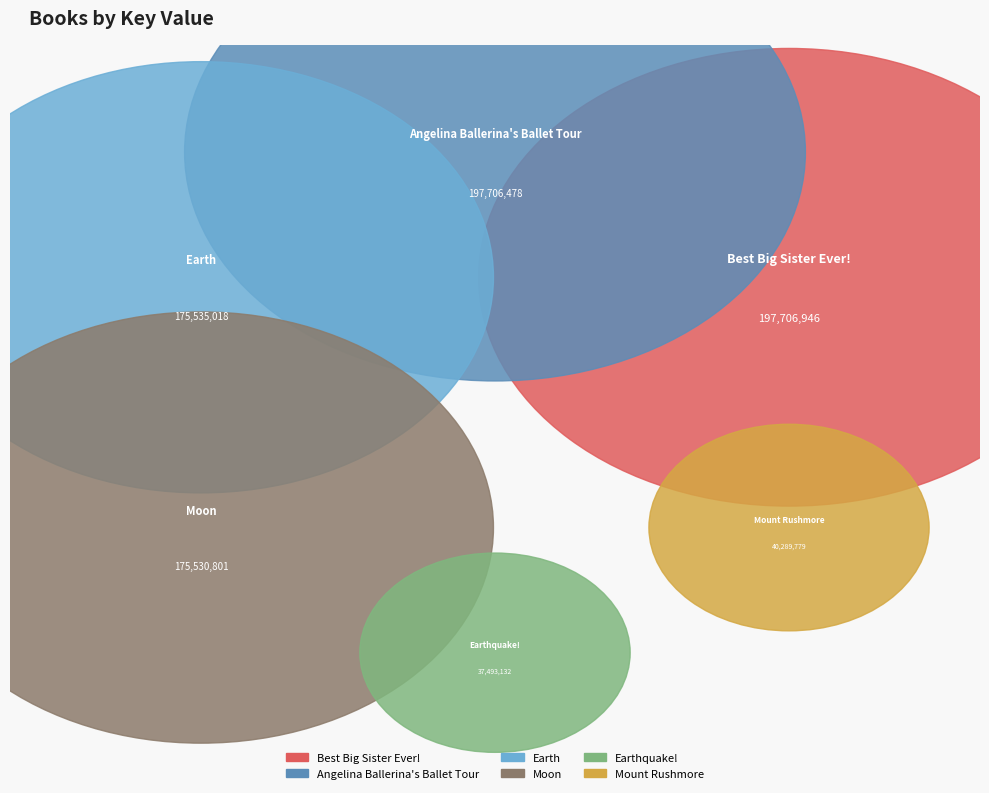

What percentage is the Earth slice, to the nearest percent?

21%